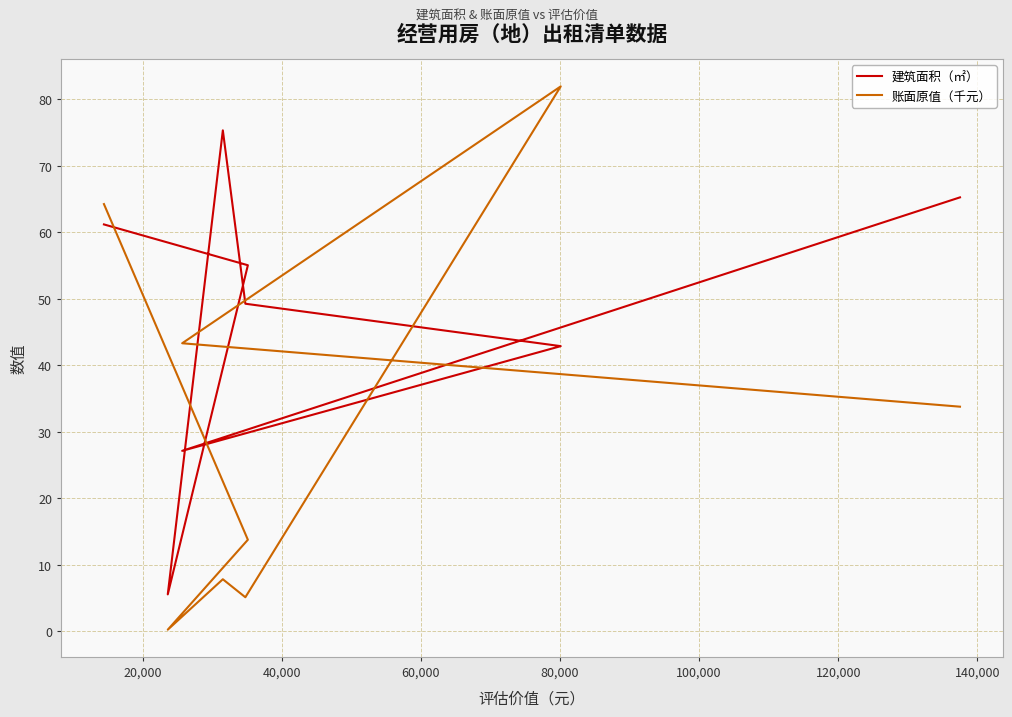

What is the label of the 7th point from the right?

20,000